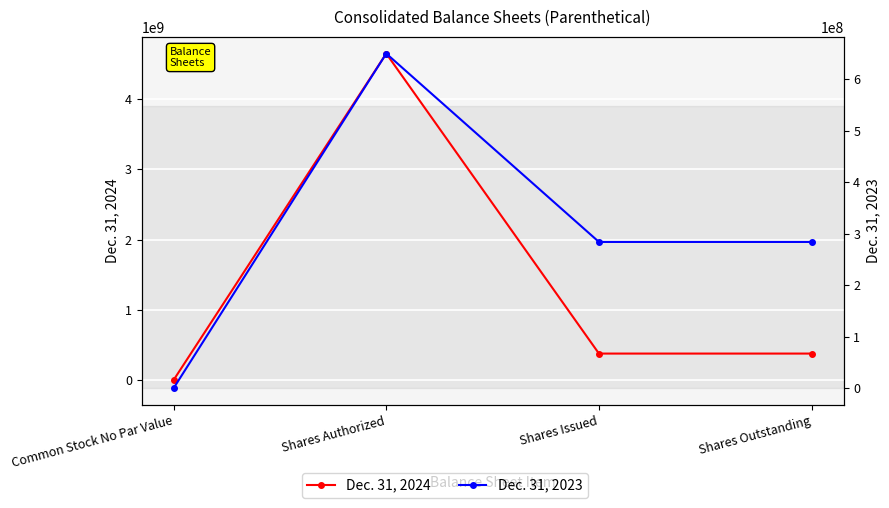

Where is Dec. 31, 2023 nearest to the value 325000000?

Shares Issued